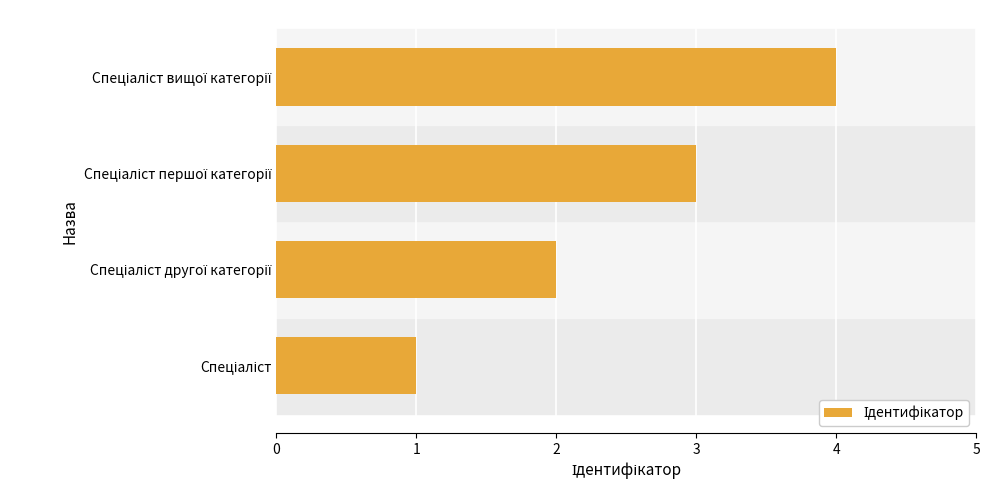

What is the sum of all values?

10